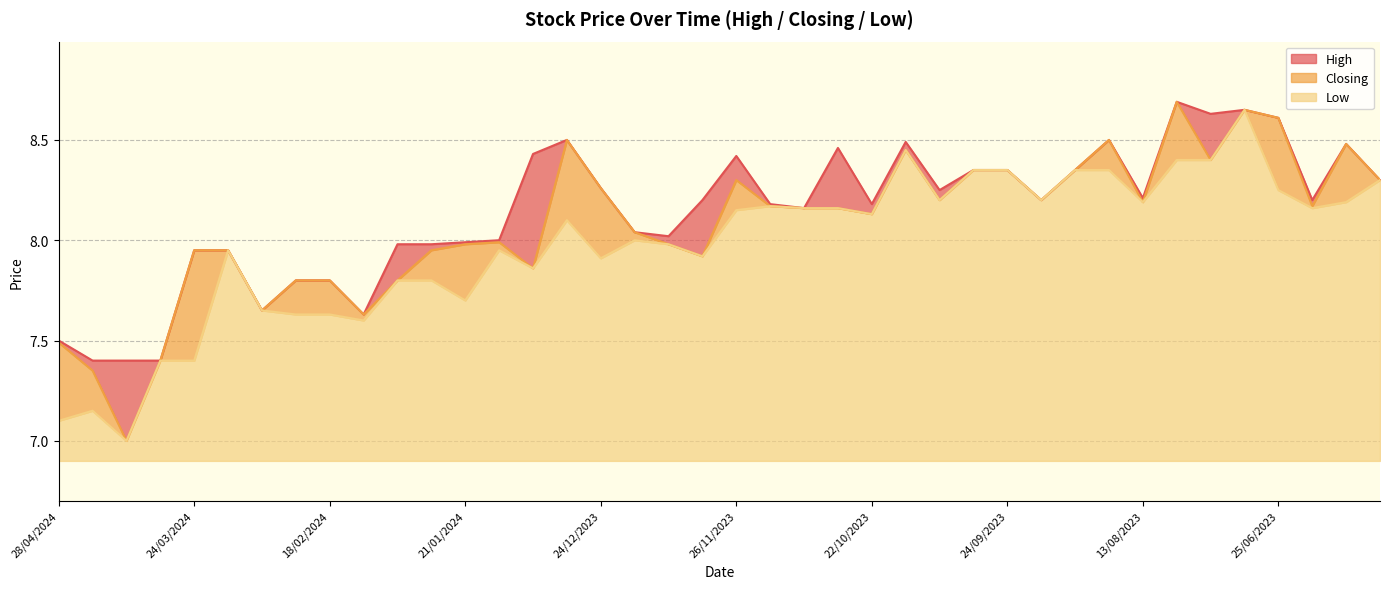

Reading right to left, what are all the values shown in this chart?

High: 04/06/2023=8.3	11/06/2023=8.5	18/06/2023=8.2	25/06/2023=8.6	02/07/2023=8.7	23/07/2023=8.6	30/07/2023=8.7	13/08/2023=8.2	27/08/2023=8.5	10/09/2023=8.3	17/09/2023=8.2	24/09/2023=8.3	01/10/2023=8.3	08/10/2023=8.2	15/10/2023=8.5	22/10/2023=8.2	29/10/2023=8.5	12/11/2023=8.2	19/11/2023=8.2	26/11/2023=8.4	03/12/2023=8.2	10/12/2023=8.0	17/12/2023=8.0	24/12/2023=8.3	31/12/2023=8.5	07/01/2024=8.4	14/01/2024=8.0	21/01/2024=8.0	28/01/2024=8.0	04/02/2024=8.0	11/02/2024=7.6	18/02/2024=7.8	25/02/2024=7.8	03/03/2024=7.7	17/03/2024=8.0	24/03/2024=8.0	31/03/2024=7.4	07/04/2024=7.4	14/04/2024=7.4	28/04/2024=7.5
Closing: 04/06/2023=8.3	11/06/2023=8.5	18/06/2023=8.2	25/06/2023=8.6	02/07/2023=8.7	23/07/2023=8.4	30/07/2023=8.7	13/08/2023=8.2	27/08/2023=8.5	10/09/2023=8.3	17/09/2023=8.2	24/09/2023=8.3	01/10/2023=8.3	08/10/2023=8.2	15/10/2023=8.4	22/10/2023=8.1	29/10/2023=8.2	12/11/2023=8.2	19/11/2023=8.2	26/11/2023=8.3	03/12/2023=7.9	10/12/2023=8.0	17/12/2023=8.0	24/12/2023=8.3	31/12/2023=8.5	07/01/2024=7.9	14/01/2024=8.0	21/01/2024=8.0	28/01/2024=8.0	04/02/2024=7.8	11/02/2024=7.6	18/02/2024=7.8	25/02/2024=7.8	03/03/2024=7.7	17/03/2024=8.0	24/03/2024=8.0	31/03/2024=7.4	07/04/2024=7.0	14/04/2024=7.3	28/04/2024=7.5
Low: 04/06/2023=8.3	11/06/2023=8.2	18/06/2023=8.2	25/06/2023=8.2	02/07/2023=8.7	23/07/2023=8.4	30/07/2023=8.4	13/08/2023=8.2	27/08/2023=8.3	10/09/2023=8.3	17/09/2023=8.2	24/09/2023=8.3	01/10/2023=8.3	08/10/2023=8.2	15/10/2023=8.4	22/10/2023=8.1	29/10/2023=8.2	12/11/2023=8.2	19/11/2023=8.2	26/11/2023=8.2	03/12/2023=7.9	10/12/2023=8.0	17/12/2023=8.0	24/12/2023=7.9	31/12/2023=8.1	07/01/2024=7.9	14/01/2024=8.0	21/01/2024=7.7	28/01/2024=7.8	04/02/2024=7.8	11/02/2024=7.6	18/02/2024=7.6	25/02/2024=7.6	03/03/2024=7.7	17/03/2024=8.0	24/03/2024=7.4	31/03/2024=7.4	07/04/2024=7.0	14/04/2024=7.2	28/04/2024=7.1